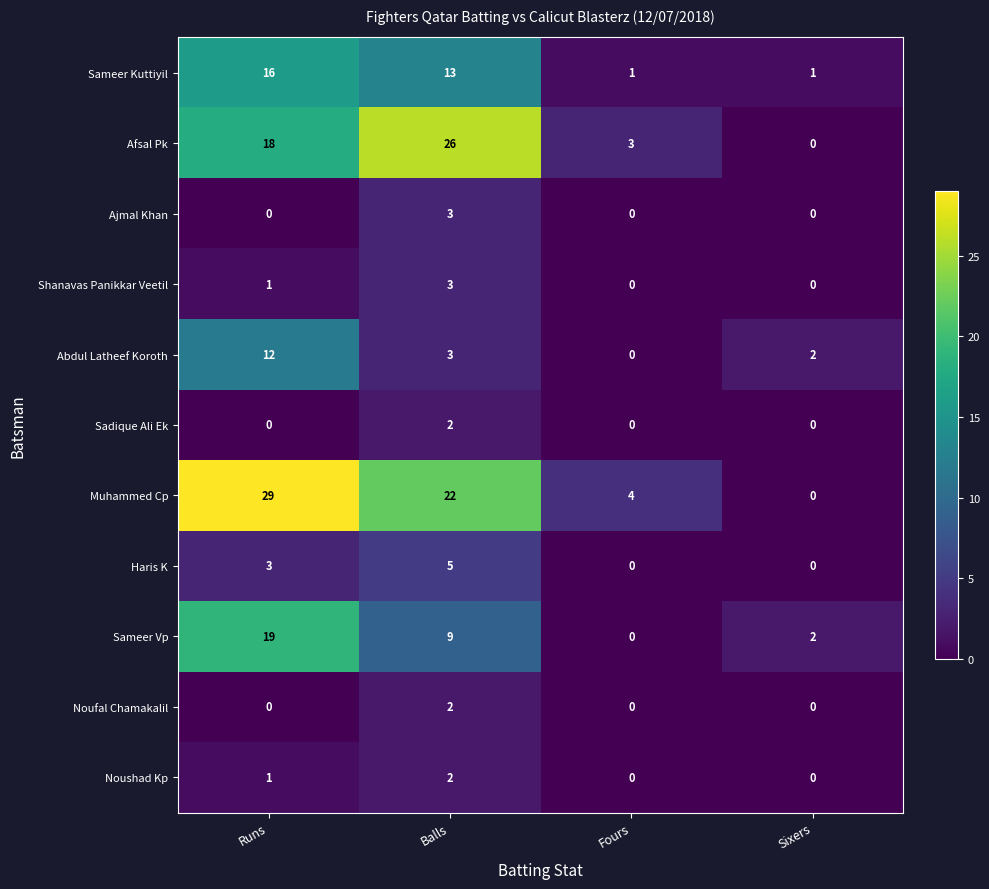

List the labels in order of Muhammed Cp value, largest first.

Runs, Balls, Fours, Sixers